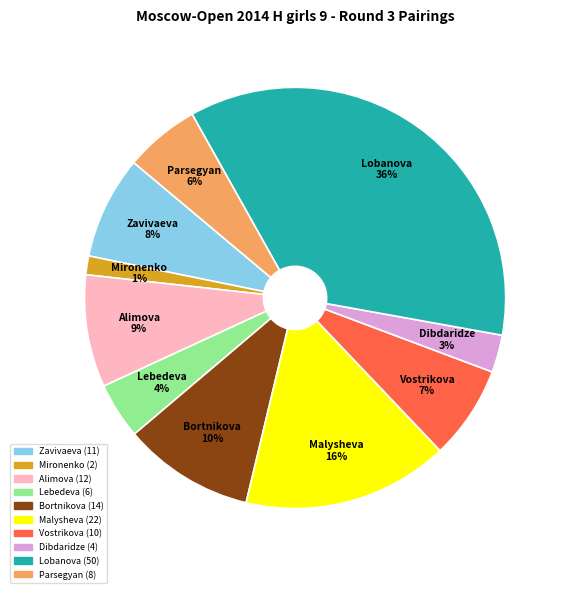

What percentage is the Vostrikova slice, to the nearest percent?

7%